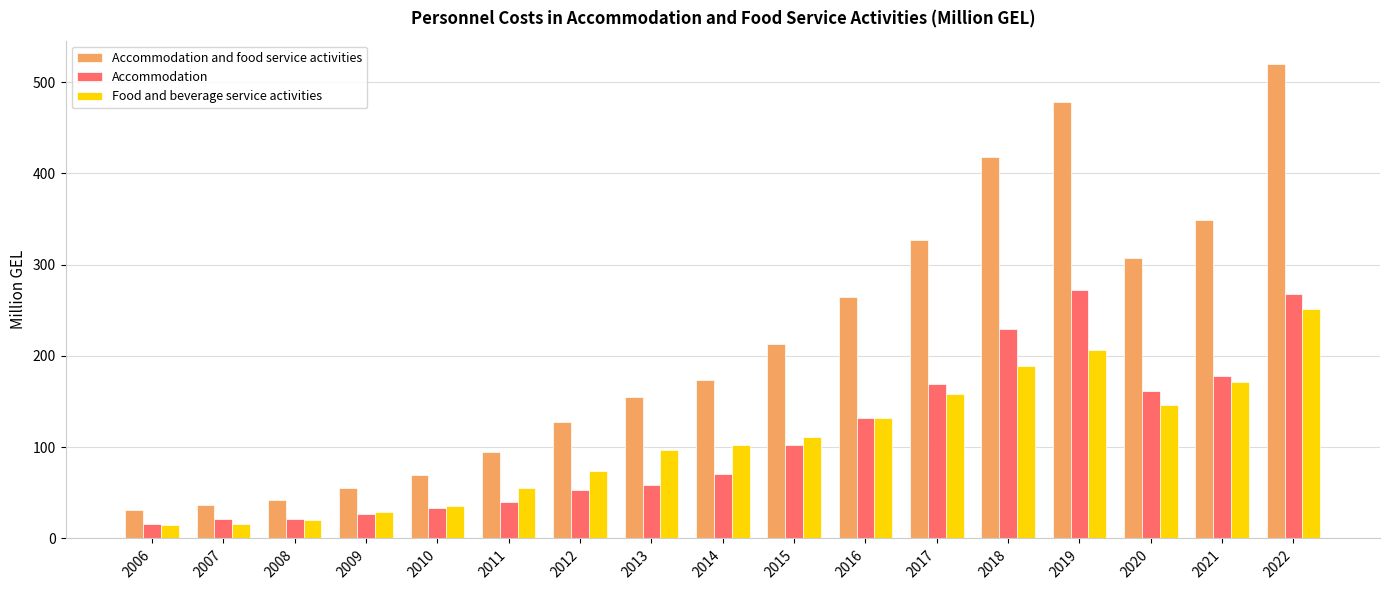

The value of Accommodation and food service activities at 2016 is 386.8. True or false?

False